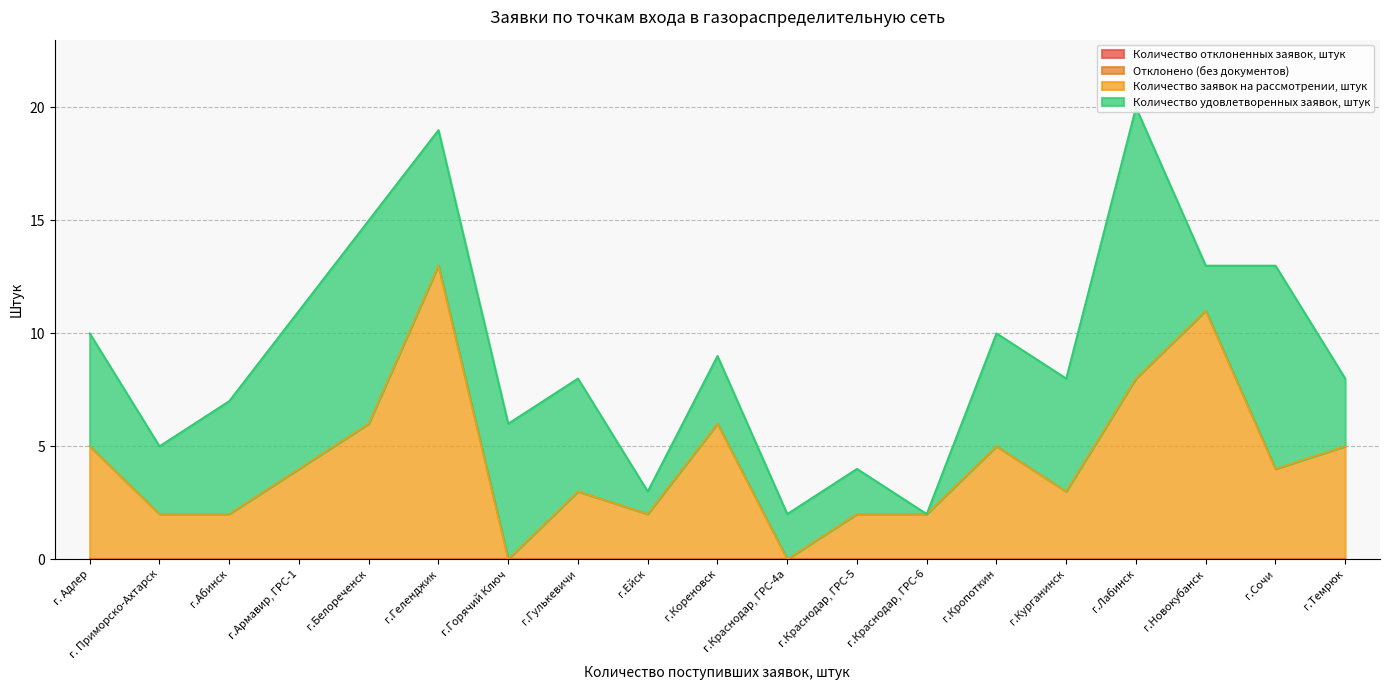

True or false: Отклонено (без документов) and Количество удовлетворенных заявок, штук intersect in this chart.

False